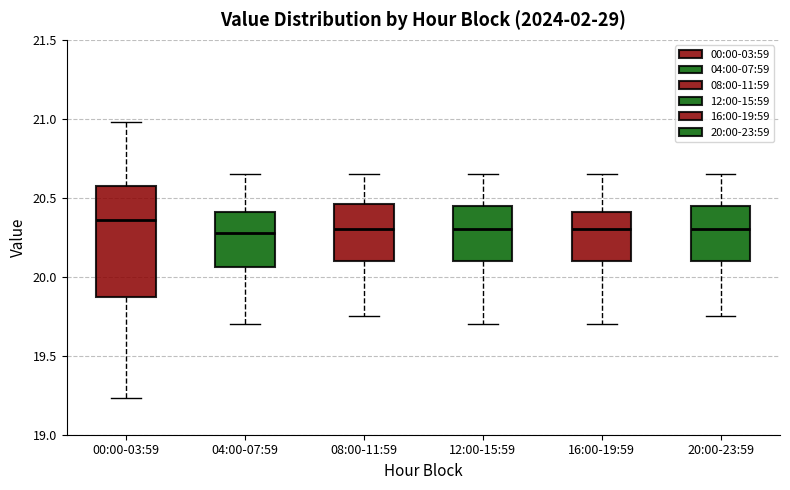

Reading left to right, read every box against the y-axis: the position of its median line, the range the box covers, and the ends of its whiskers. The values are not printed on the chart, so give them approximately, as read against the axis.

00:00-03:59: median 20.35, box 19.85 to 20.55, whiskers 19.25 to 21.00
04:00-07:59: median 20.30, box 20.05 to 20.40, whiskers 19.70 to 20.65
08:00-11:59: median 20.30, box 20.10 to 20.45, whiskers 19.75 to 20.65
12:00-15:59: median 20.30, box 20.10 to 20.45, whiskers 19.70 to 20.65
16:00-19:59: median 20.30, box 20.10 to 20.40, whiskers 19.70 to 20.65
20:00-23:59: median 20.30, box 20.10 to 20.45, whiskers 19.75 to 20.65